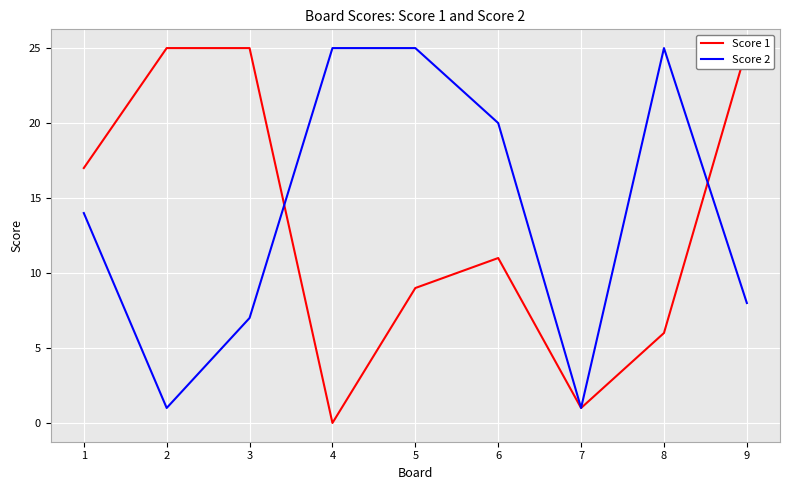

At how many categories does at least one series exceed 1?

8